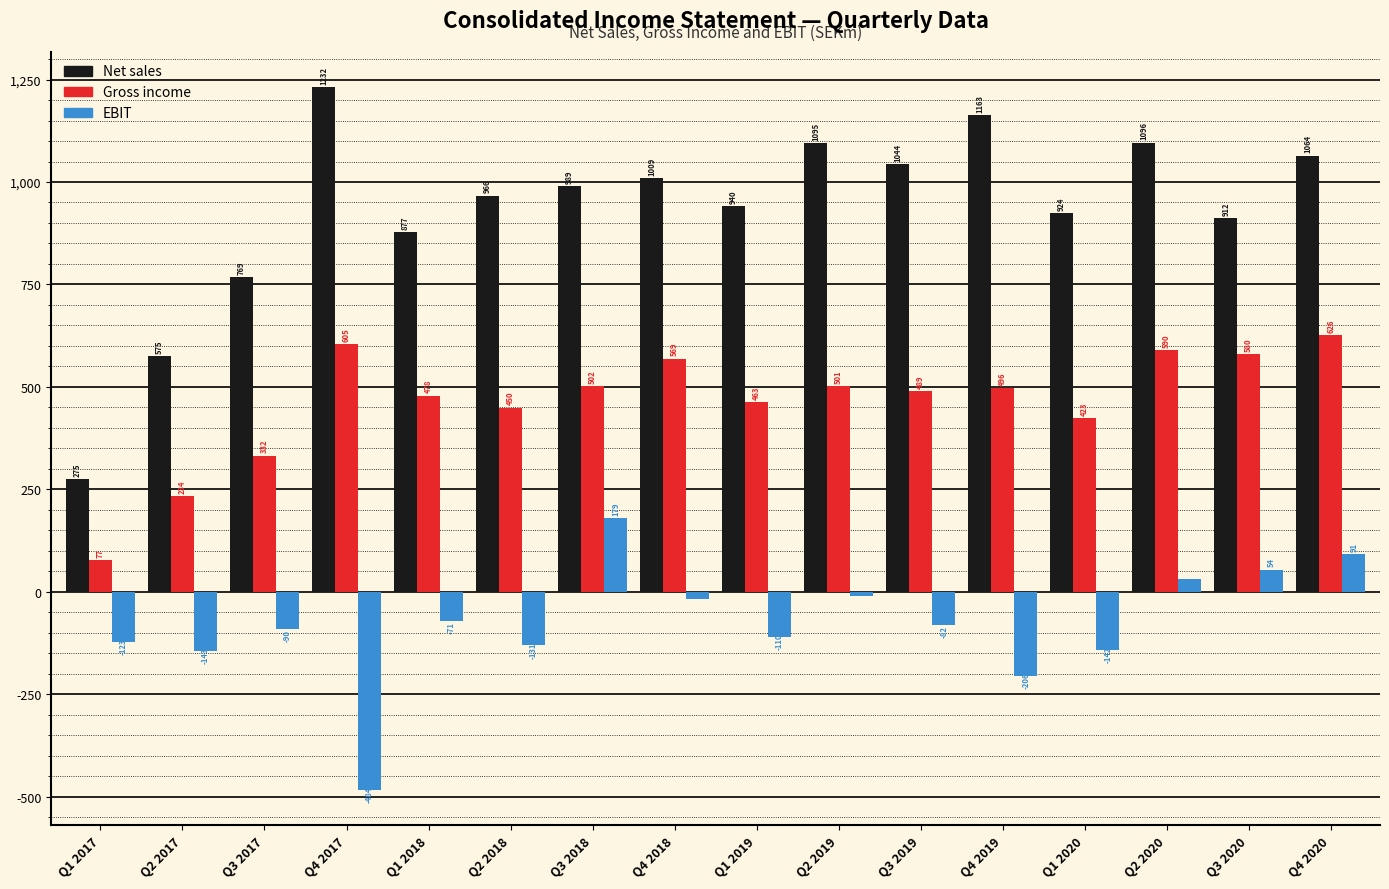

Which series has the largest total across all categories?

Net sales